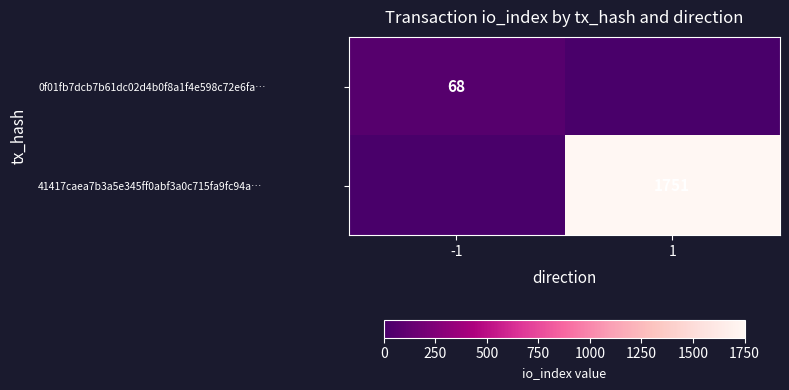

True or false: 0f01fb7dcb7b61dc02d4b0f8a1f4e598c72e6fa… has a value of 115 at -1.

False